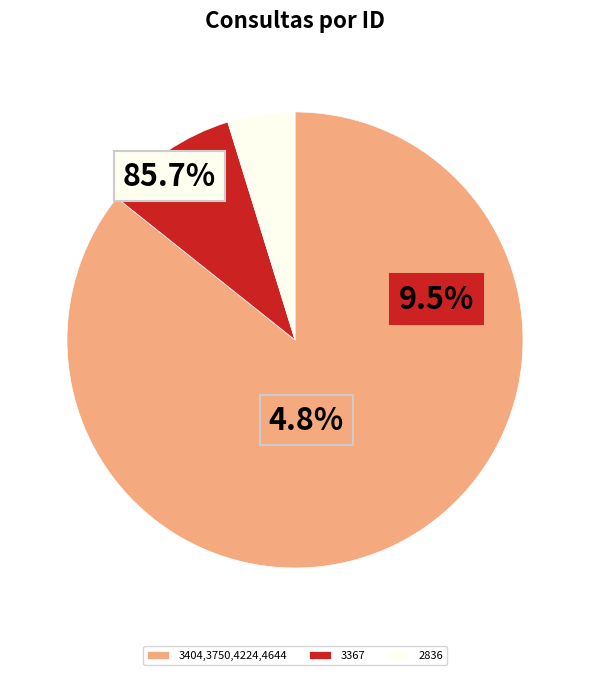

Which slice is the smallest?

2836